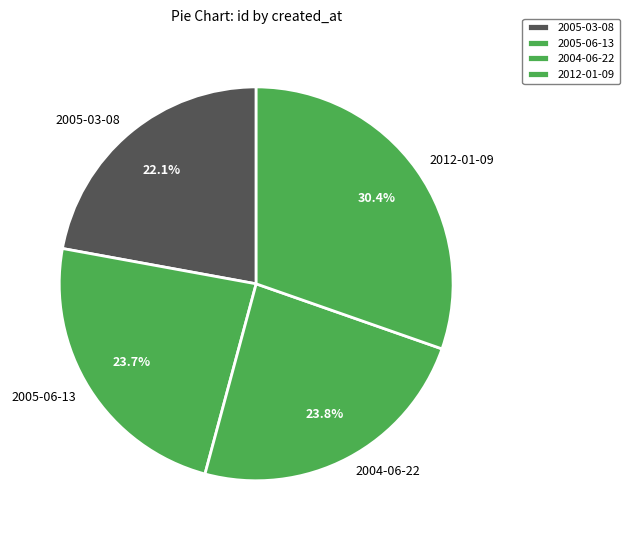

To the nearest percent, what is the difference between the largest and smallest slice percentages?

8%